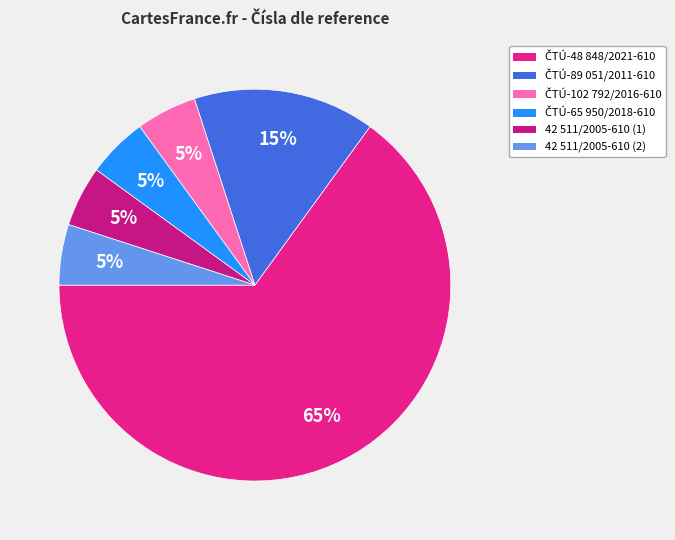

Count the number of slices in the pie.

6